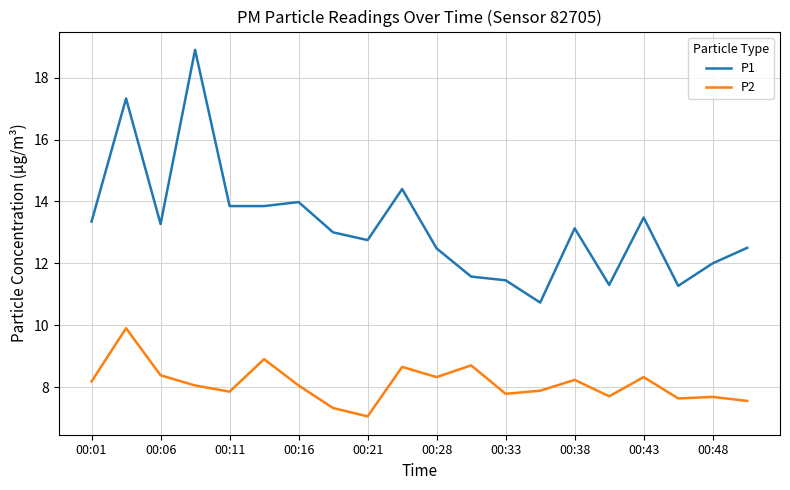

List the series in order of their peak value, lowest first.

P2, P1